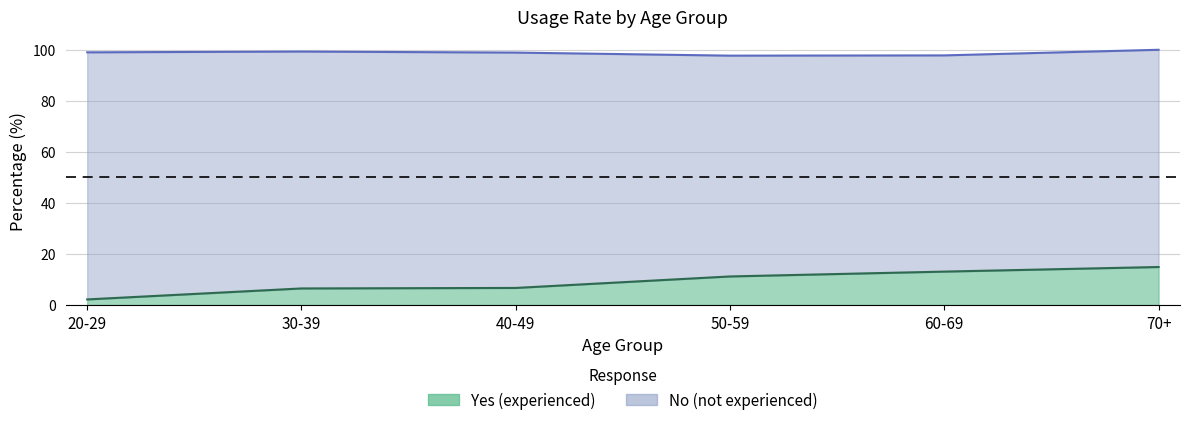

How many data points are above 11?

3